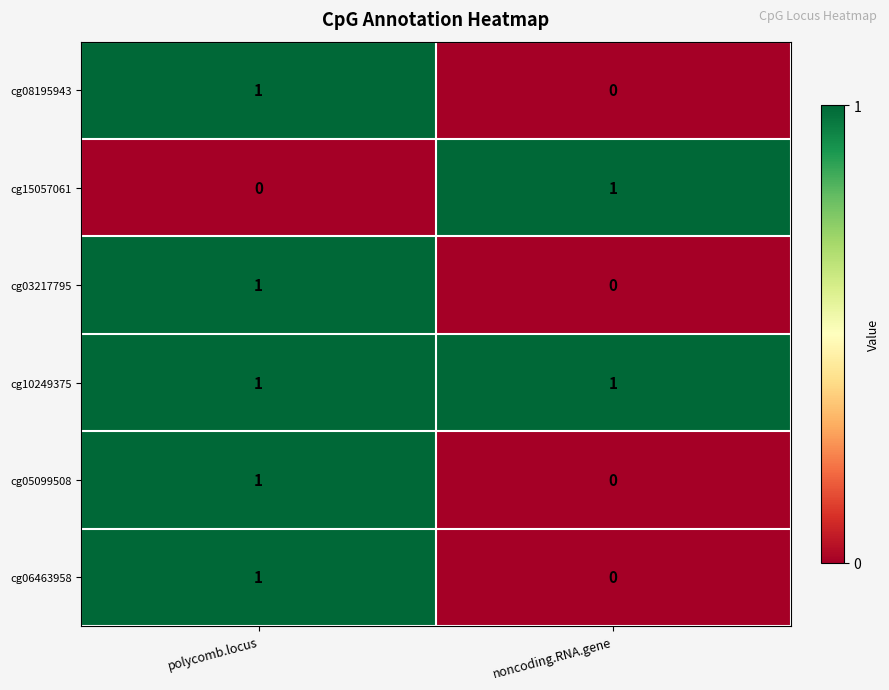

Is it true that cg06463958 equals 1 at noncoding.RNA.gene?

False